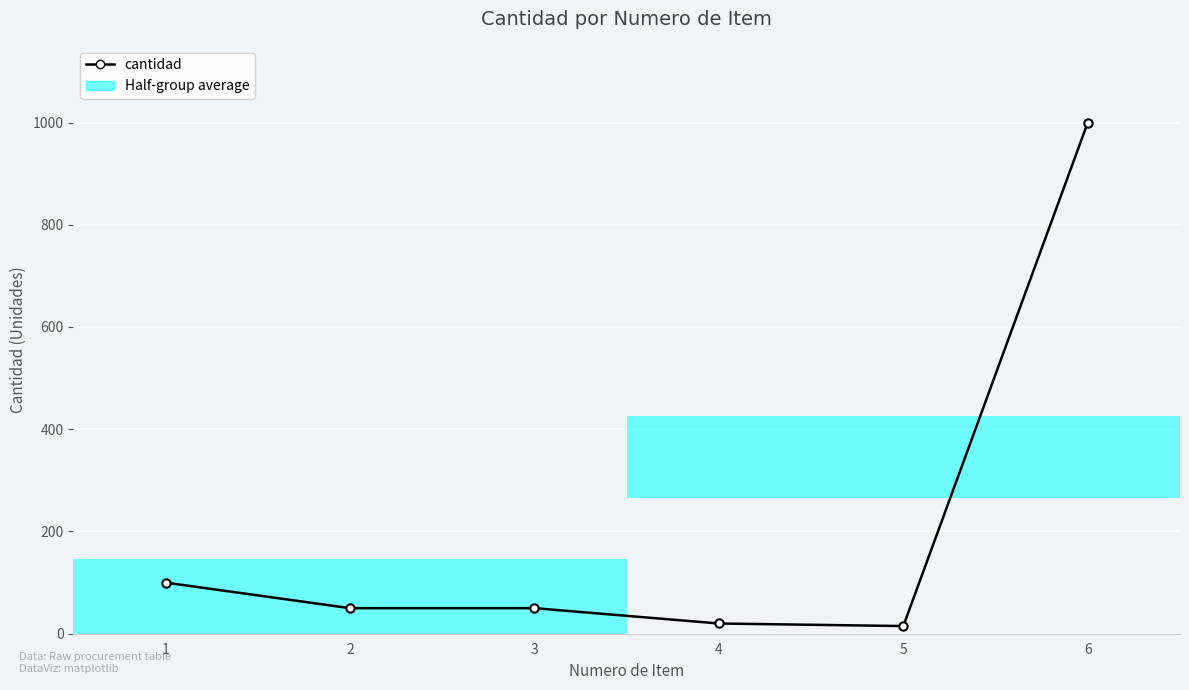

True or false: the data has more than 2 interior local peaks.

False